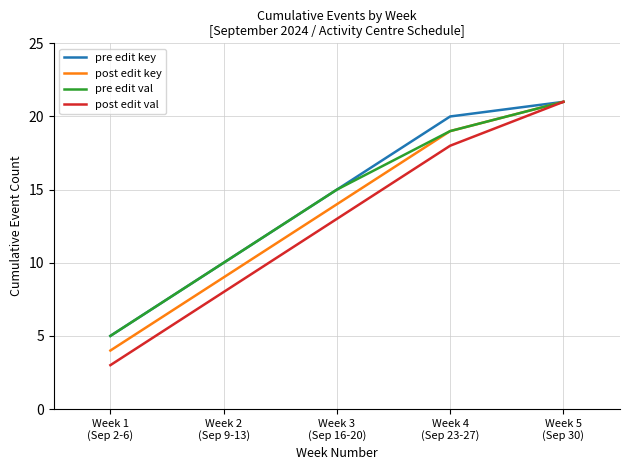

Which series has the largest range (max minus min)?

post edit val